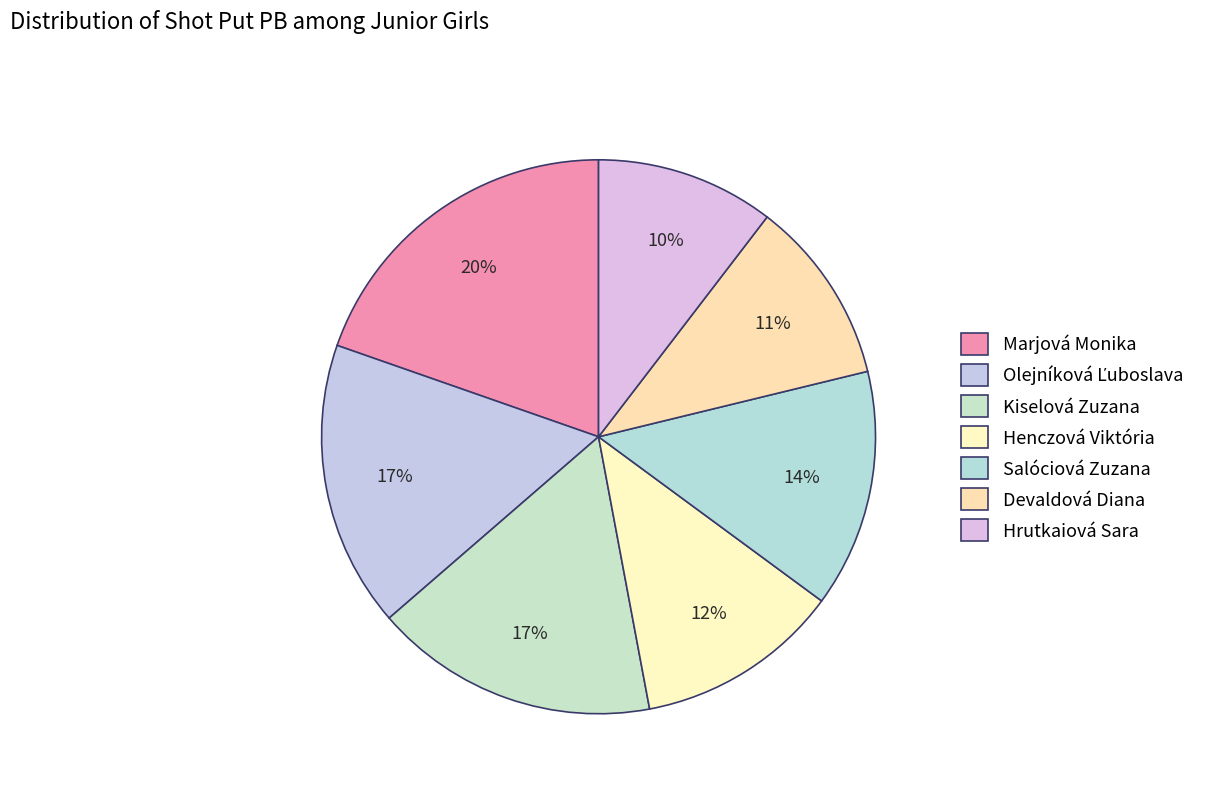

Rank the categories by value from highest to lowest.

Marjová Monika, Olejníková Ľuboslava, Kiselová Zuzana, Salóciová Zuzana, Henczová Viktória, Devaldová Diana, Hrutkaiová Sara